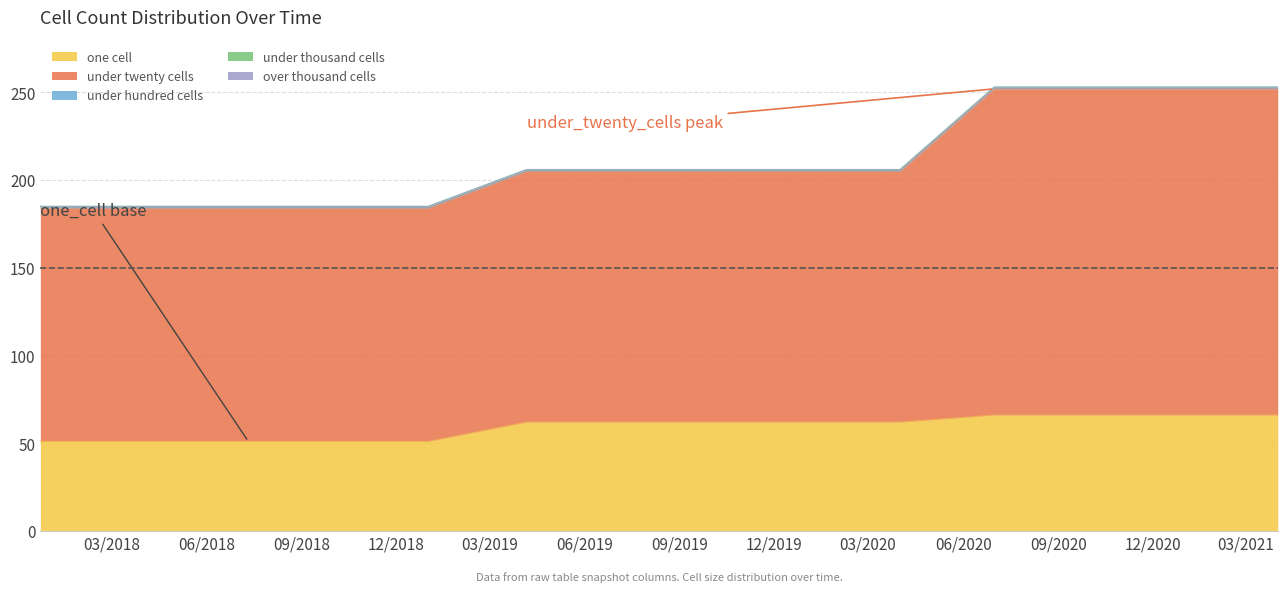

What is the maximum value shown in the chart?

186